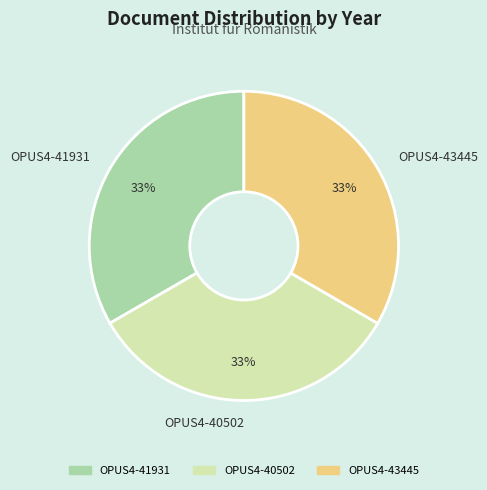

Combined, do OPUS4-43445 and OPUS4-40502 account for over 50%?

Yes